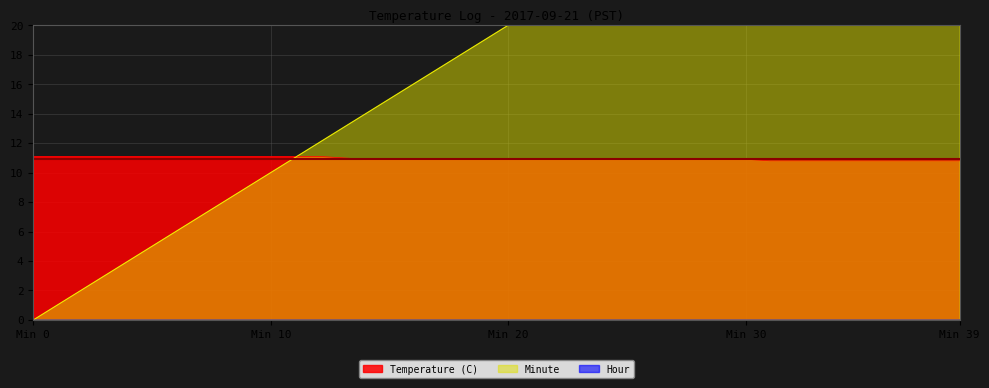

Does the chart display data point markers on the line(s)?

No